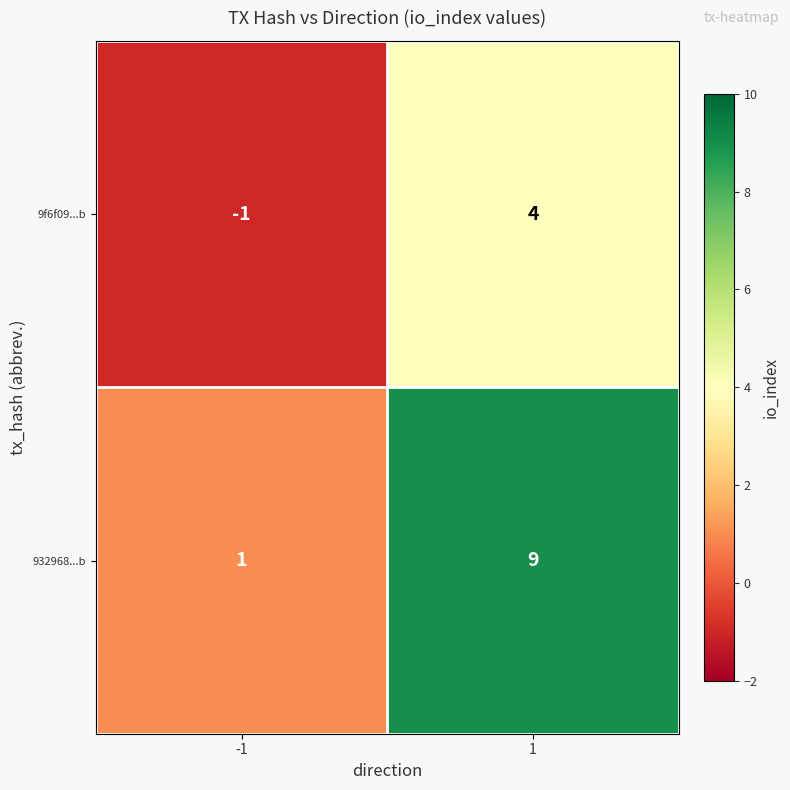

Reading left to right, transcribe all the data shown in this chart.

9f6f09...b: -1	4
932968...b: 1	9